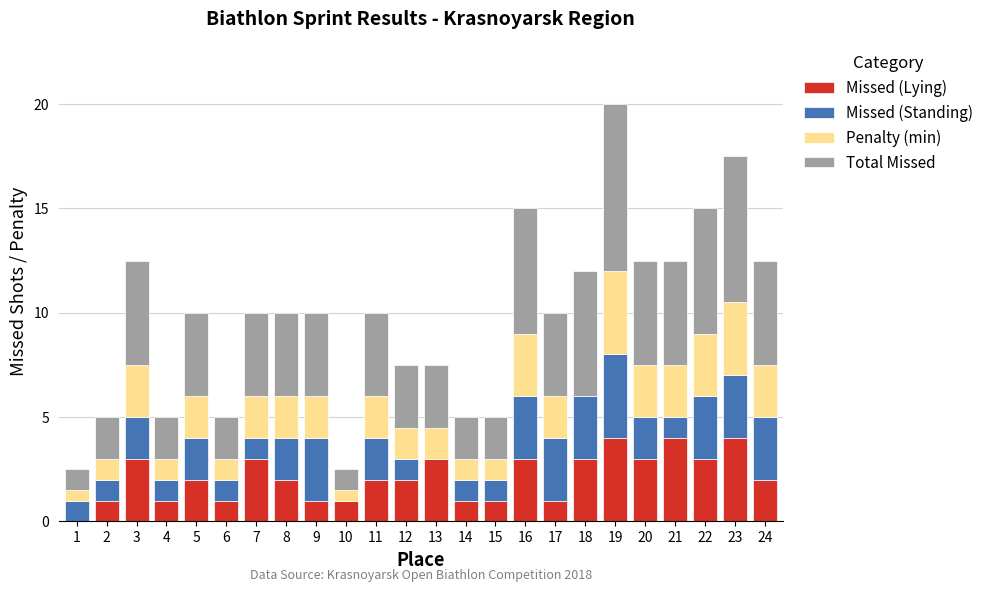

What is the highest value of the Missed (Lying) series?

4.0